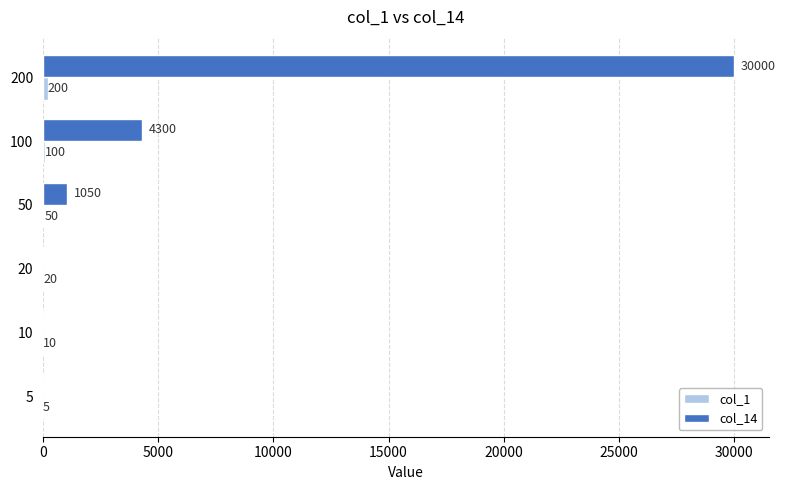

What is the maximum value shown in the chart?

30000